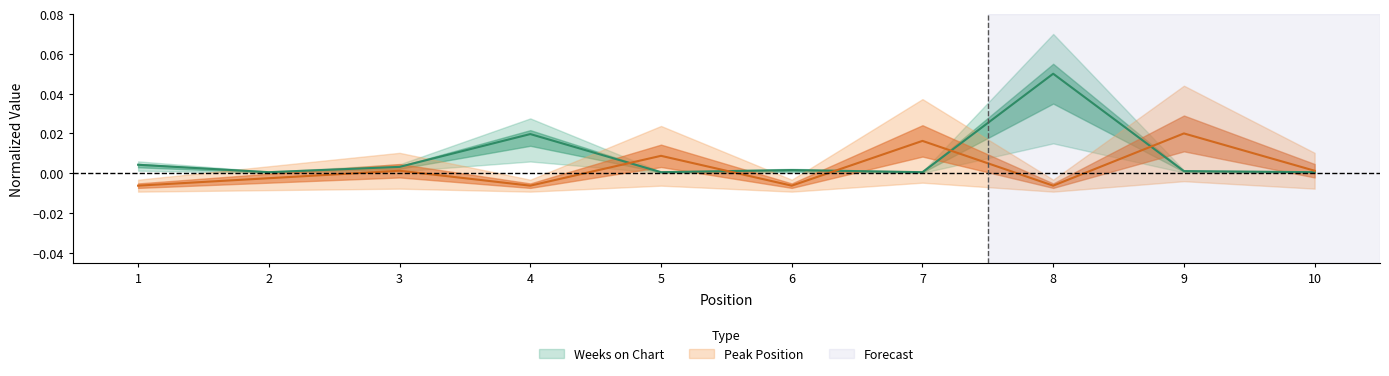

The value of Peak Position at 7 is 0.0. True or false?

False